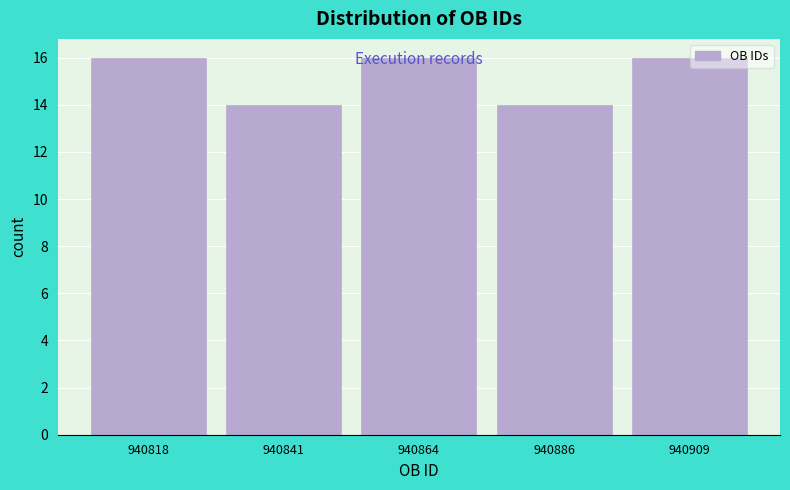

Reading left to right, list every bar in this chart as the range it spans on the x-axis followed by its height. Neither the bar edges nor the heights are printed on the chart, so give them approximately, as read against the axes.

940805 to 940830: 16
940830 to 940855: 14
940855 to 940875: 16
940875 to 940900: 14
940900 to 940920: 16